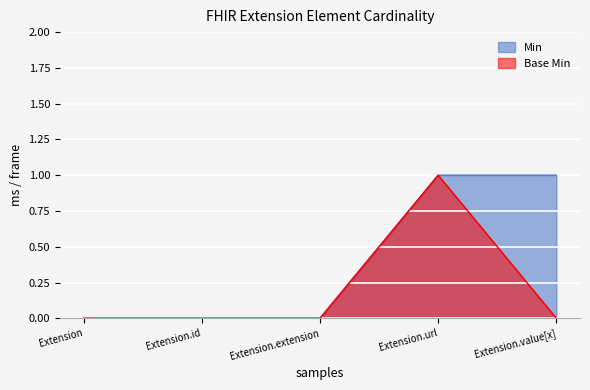

True or false: Base Min has more than 2 interior local peaks.

False